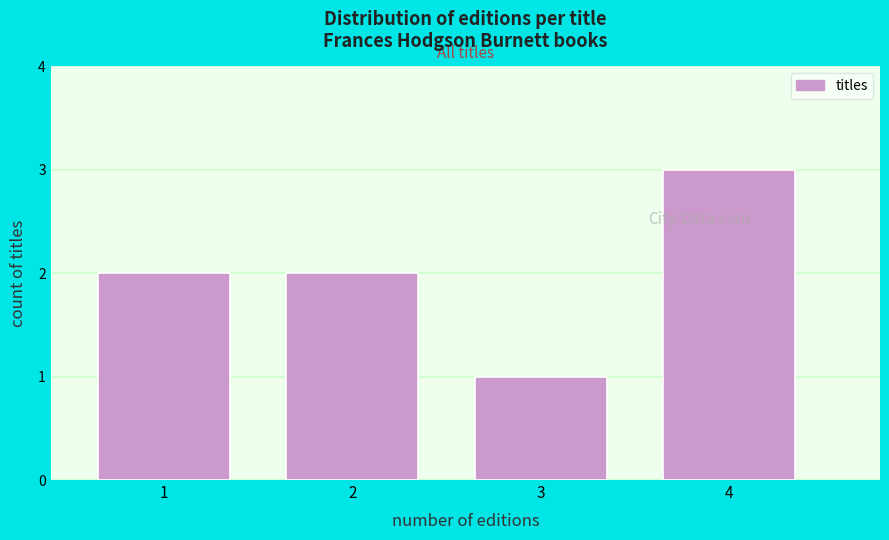

Reading right to left, transcribe all the data shown in this chart.

3	1	2	2